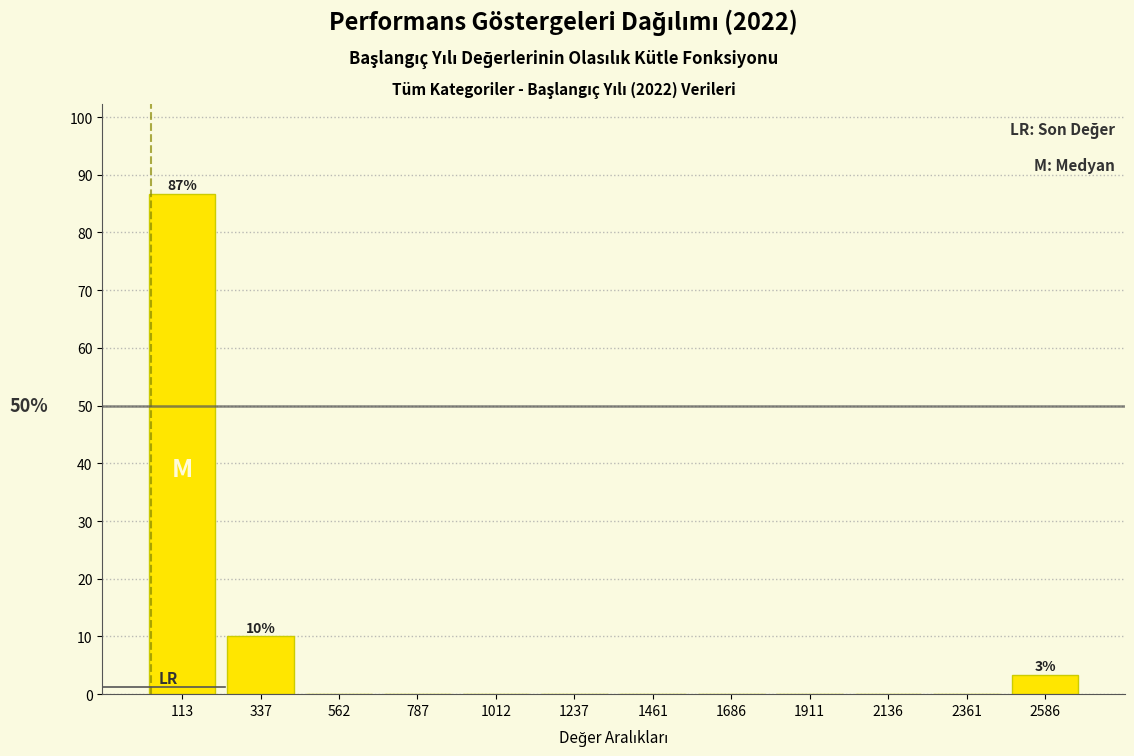

Which range on the x-axis has the tallest bar?

0 to 200